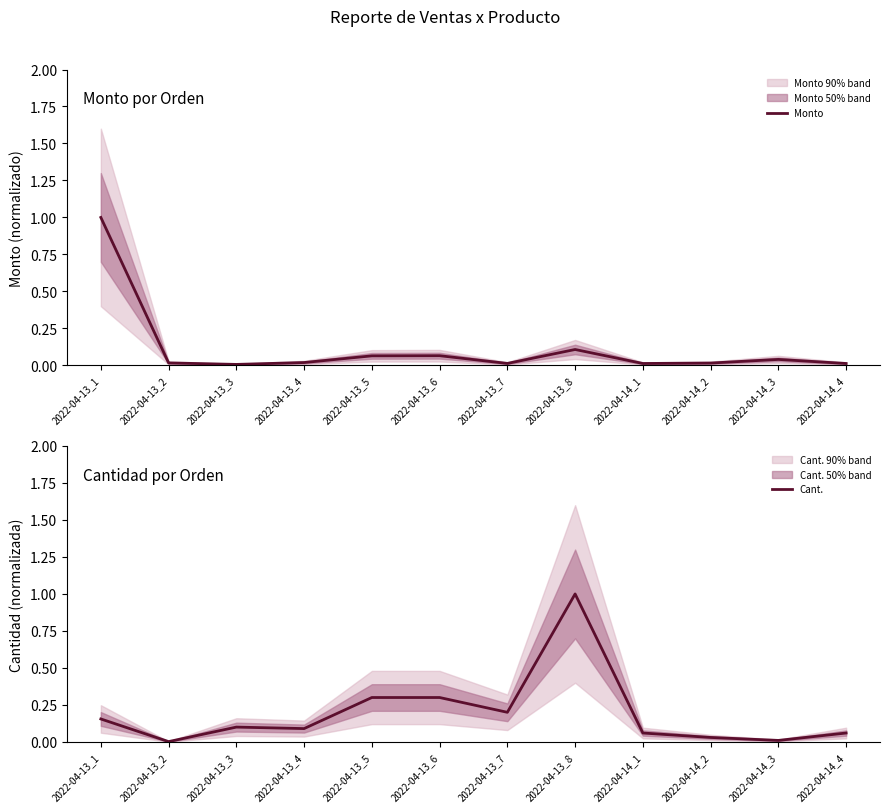

The Monto series shows 0.0 at 2022-04-13_7. True or false?

True